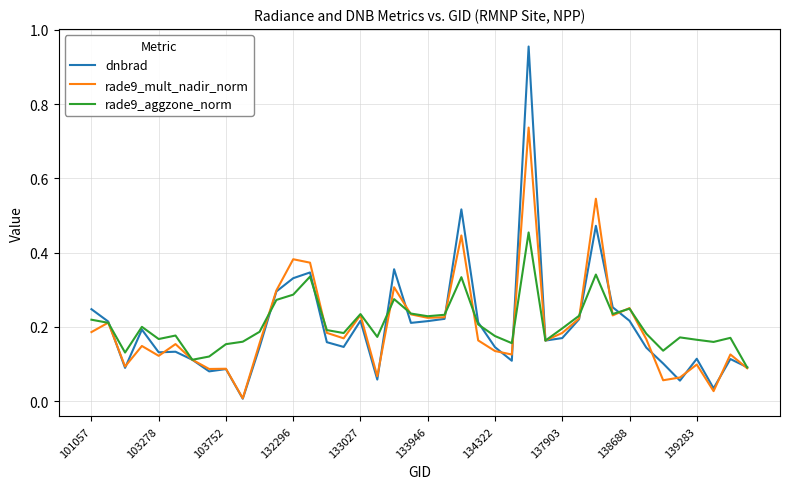

Rank the series by their maximum value, from highest to lowest.

dnbrad, rade9_mult_nadir_norm, rade9_aggzone_norm